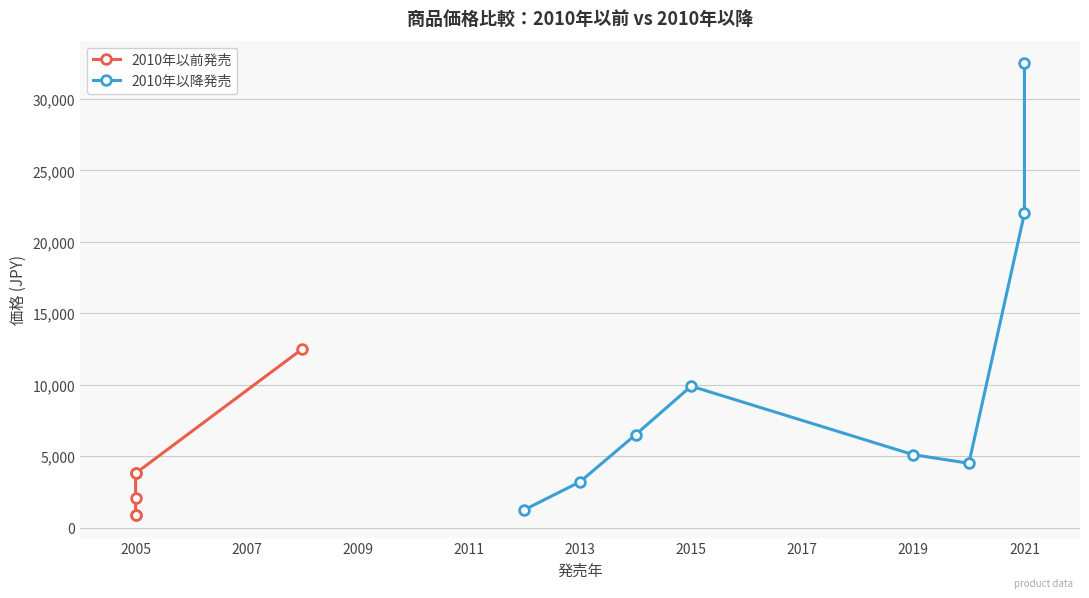

What is the label of the 9th point from the left?

グリルパン